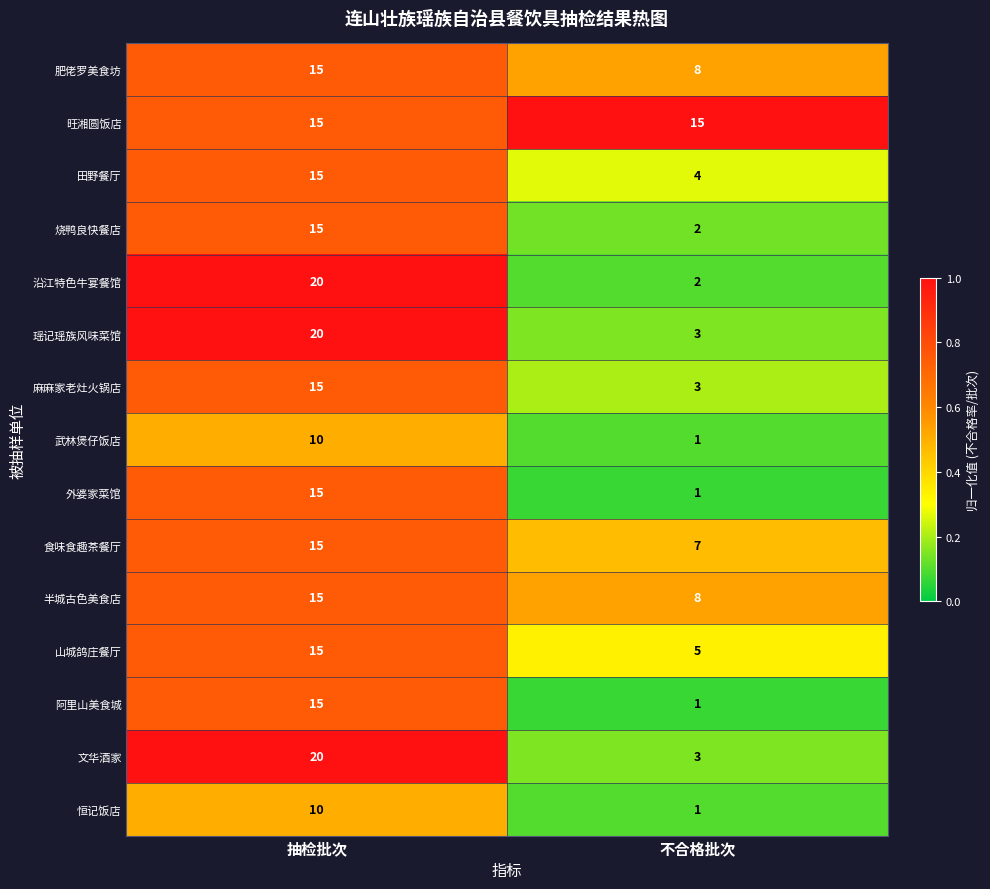

Read the 烧鸭良快餐店 value at 抽检批次.

15